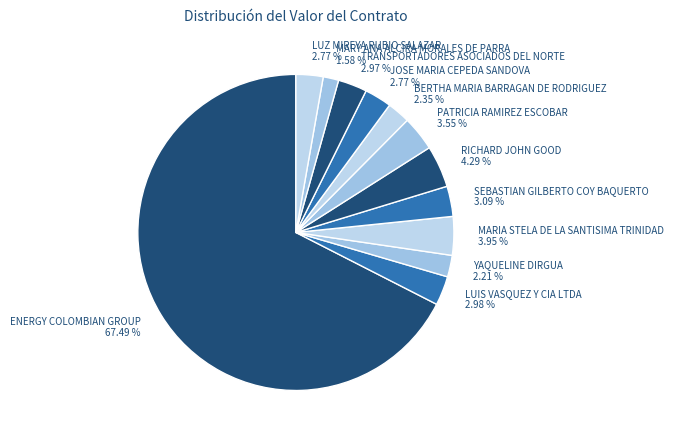

Between LUIS VASQUEZ Y CIA LTDA and PATRICIA RAMIREZ ESCOBAR, which is larger?

PATRICIA RAMIREZ ESCOBAR